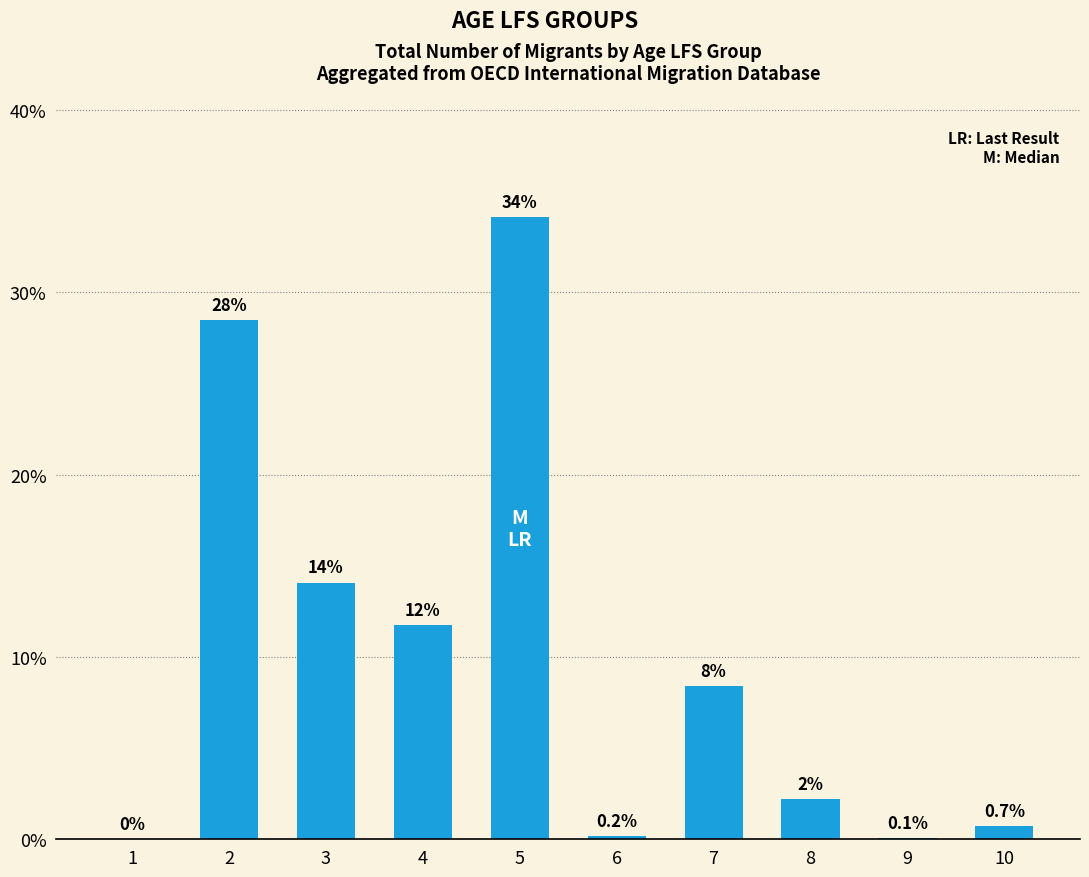

What is the maximum value shown in the chart?

34.1